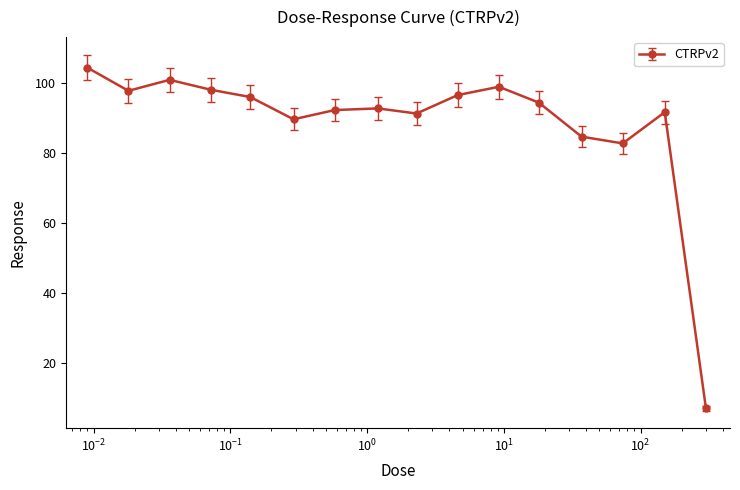

How many points are lower than both their immediate neighbors (excluding endpoints)?

4